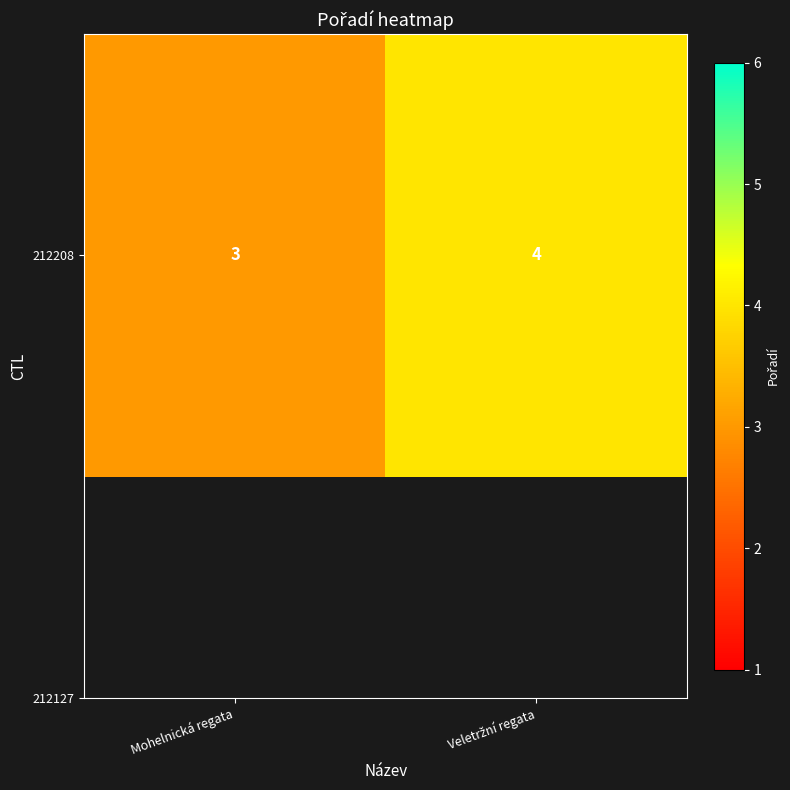

Reading left to right, transcribe all the data shown in this chart.

Mohelnická regata=3	Veletržní regata=4